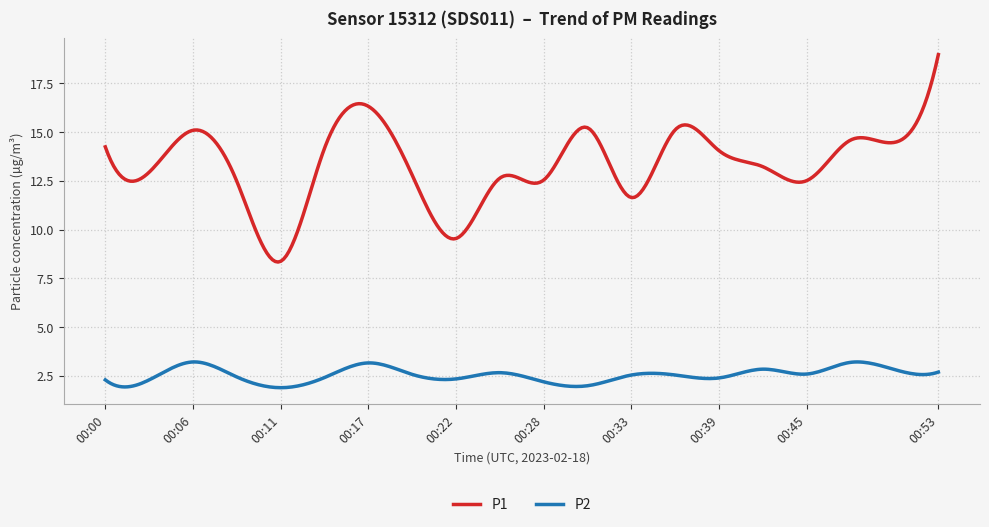

Rank the series by their maximum value, from lowest to highest.

P2, P1